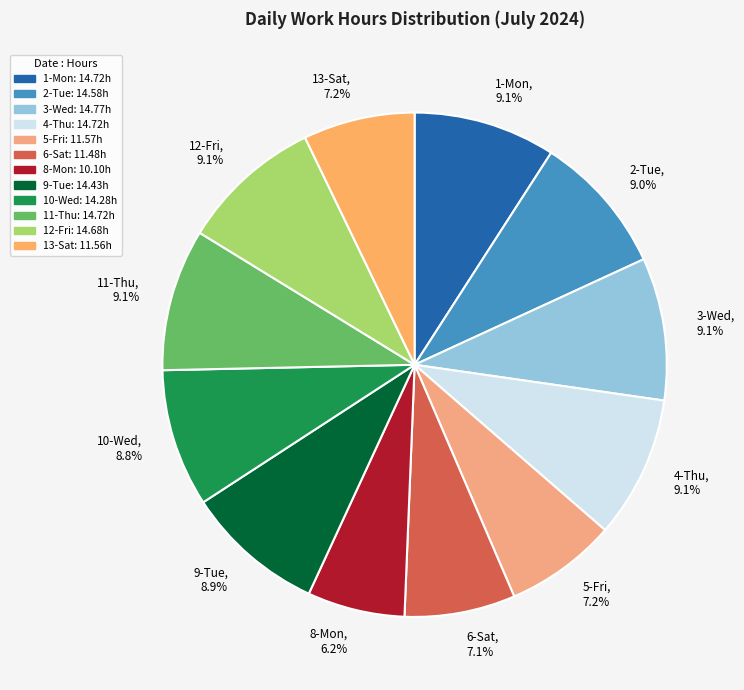

How many slices are in this pie chart?

12